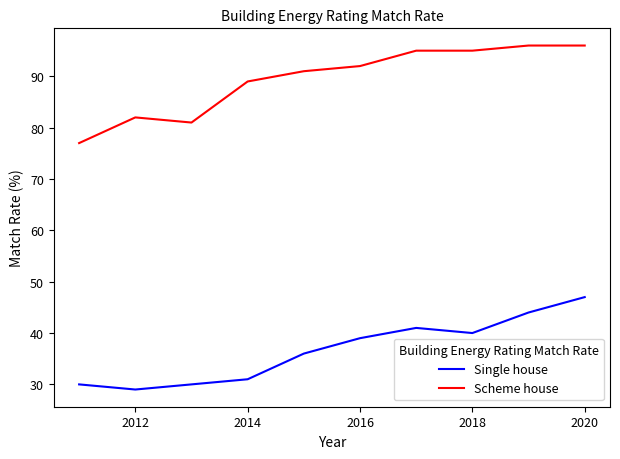

Rank the series by their maximum value, from lowest to highest.

Single house, Scheme house